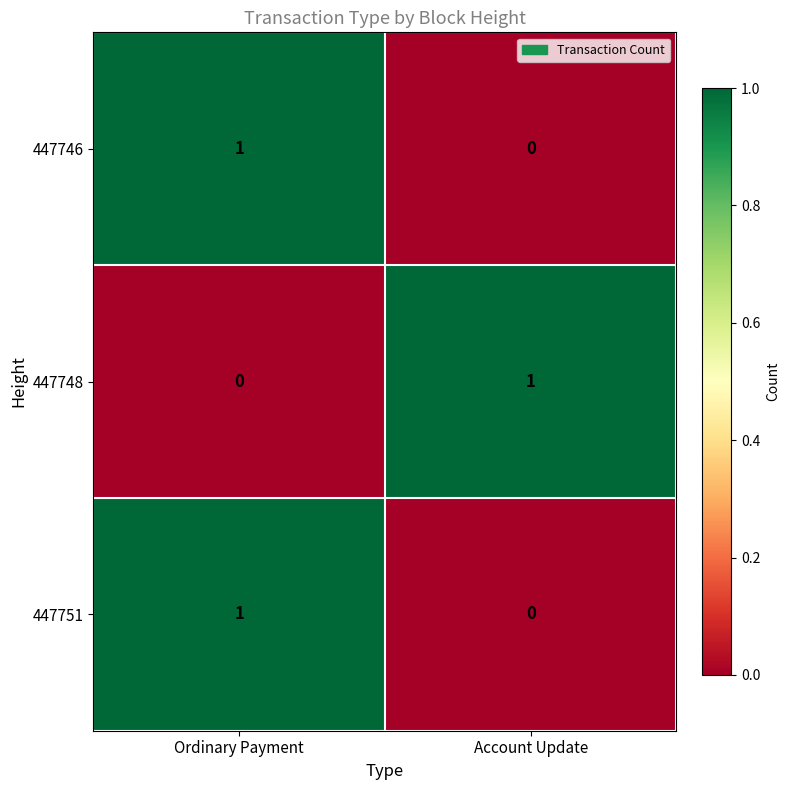

At which category is the sum across all series the highest?

Ordinary Payment